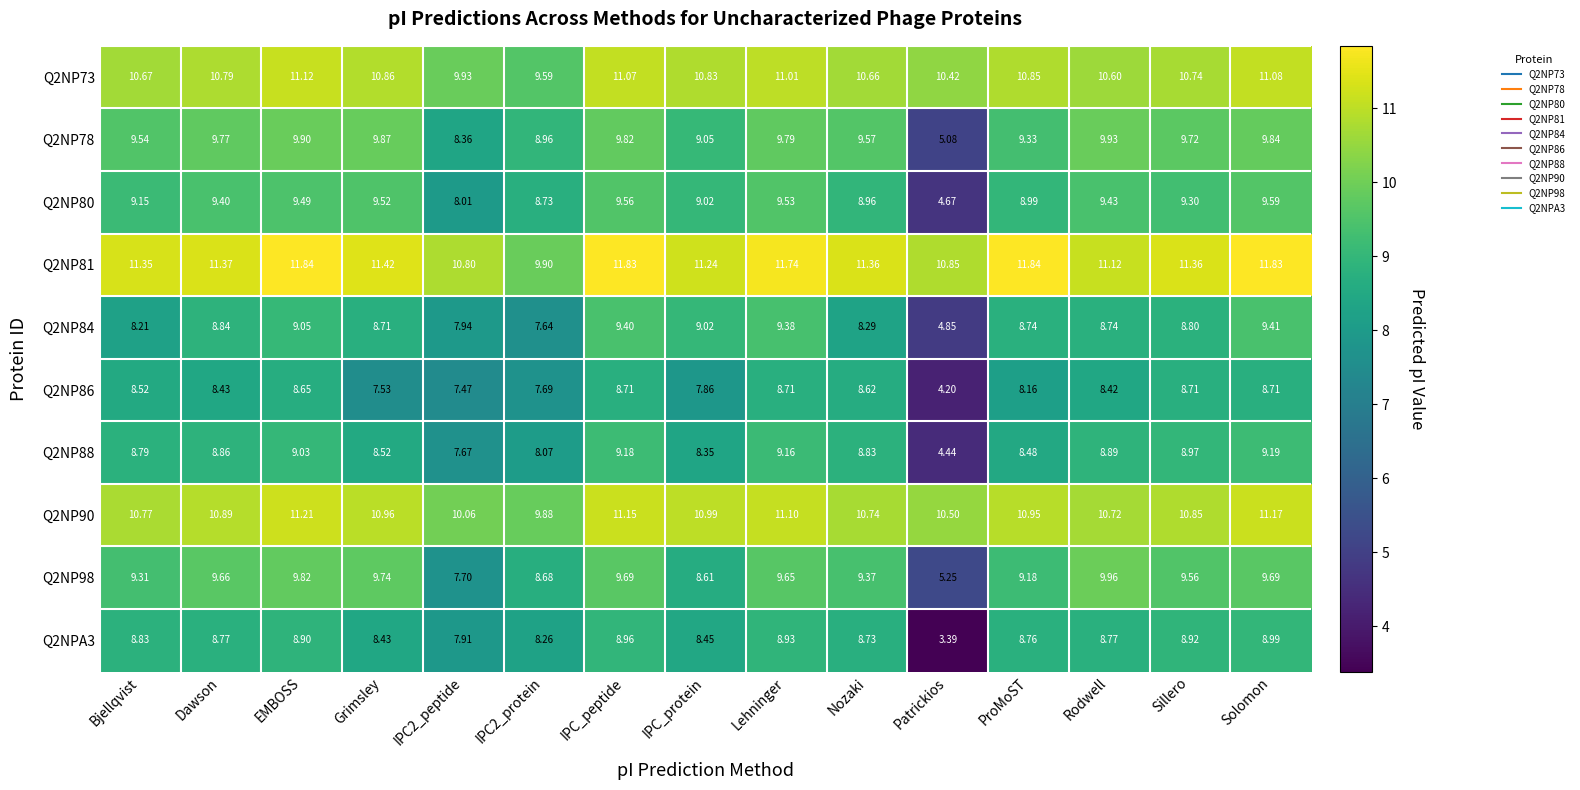

At which category is the sum across all series the highest?

Solomon